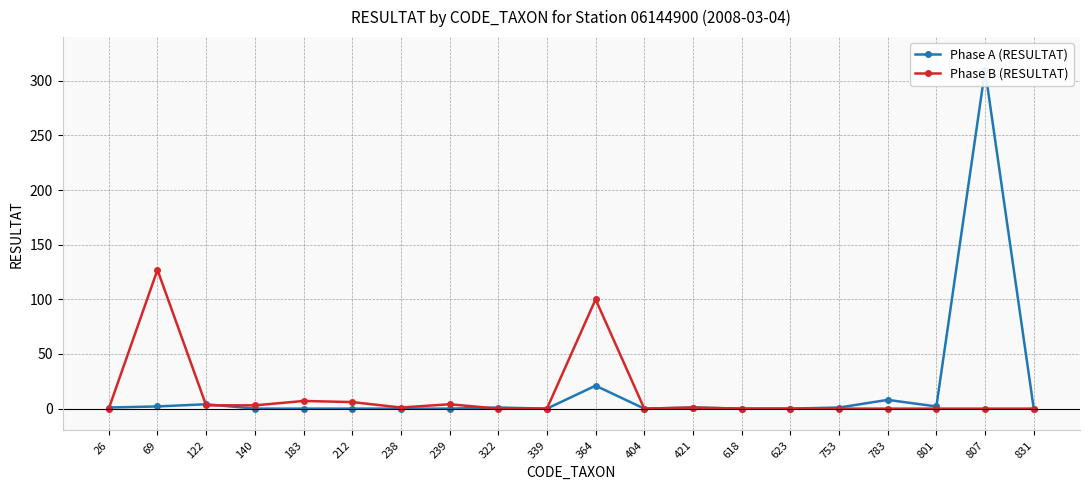

Count the number of data series in this chart.

2